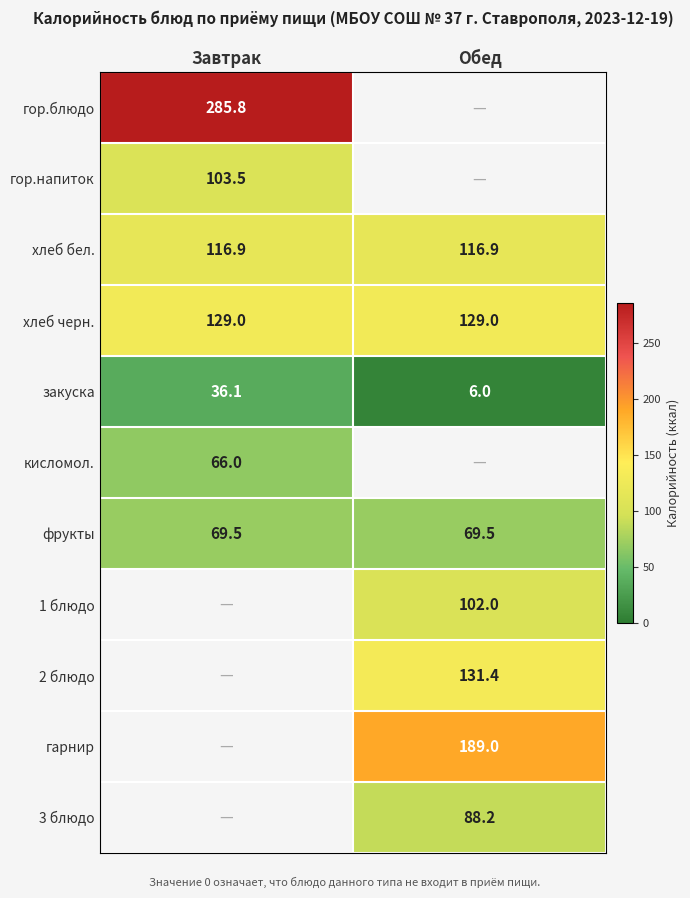

At how many categories does at least one series exceed 241?

1